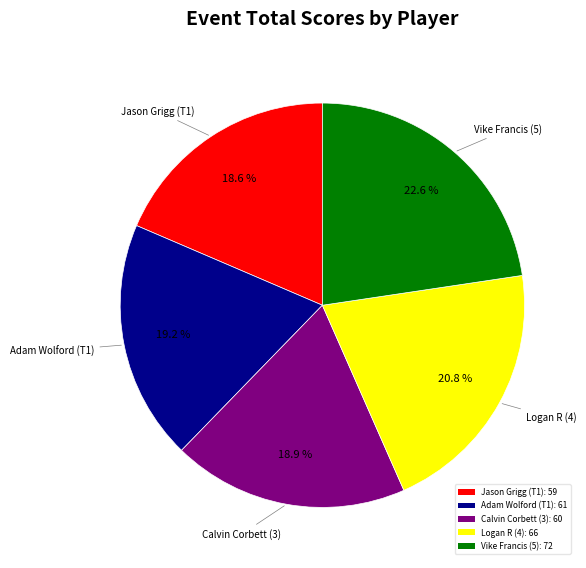

To the nearest percent, what portion does Calvin Corbett (3) represent?

19%